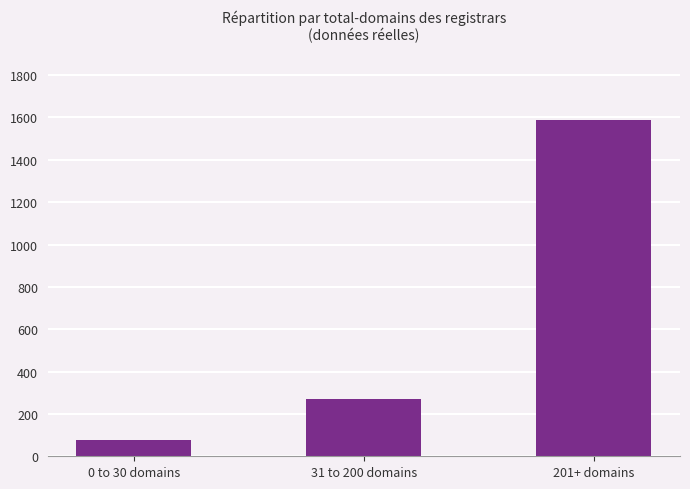

List the labels in order of value, largest first.

201+ domains, 31 to 200 domains, 0 to 30 domains